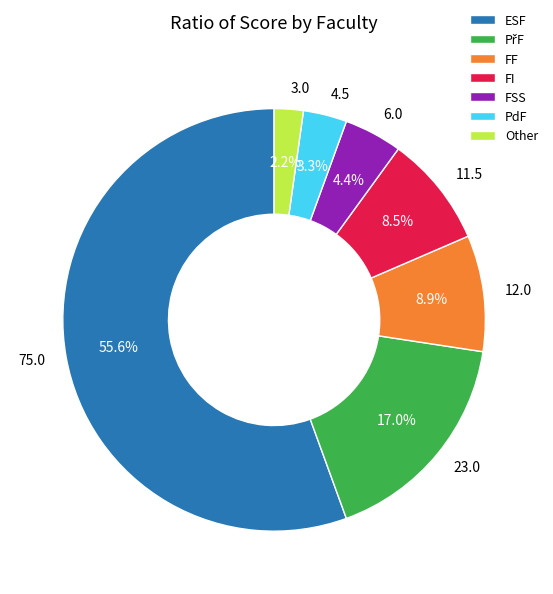

Which has a higher value, 75.0 or 23.0?

75.0